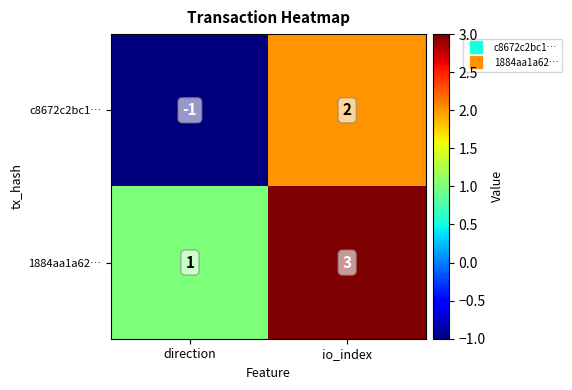

What is the sum of all 1884aa1a62… values?

4